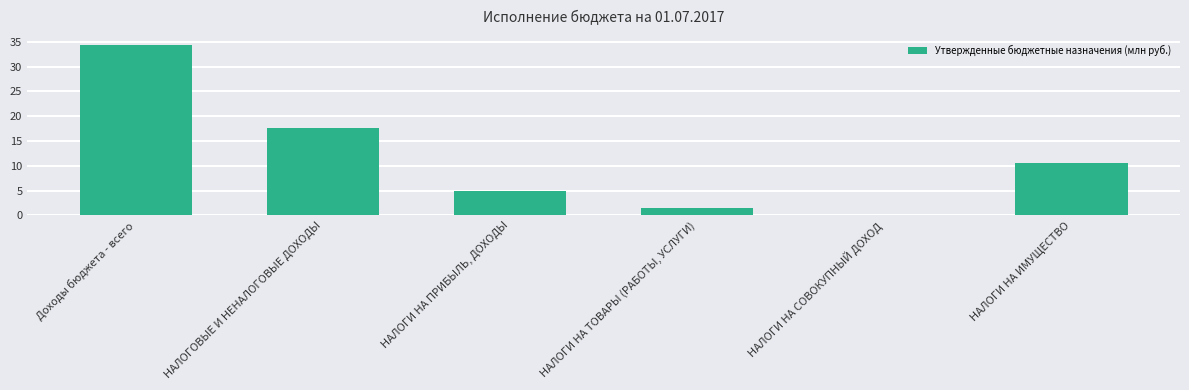

What is the sum of all values?

69.0